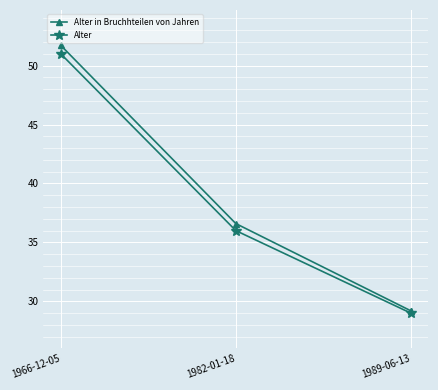

What is the difference between the maximum and minimum values in the Alter series?

22.0